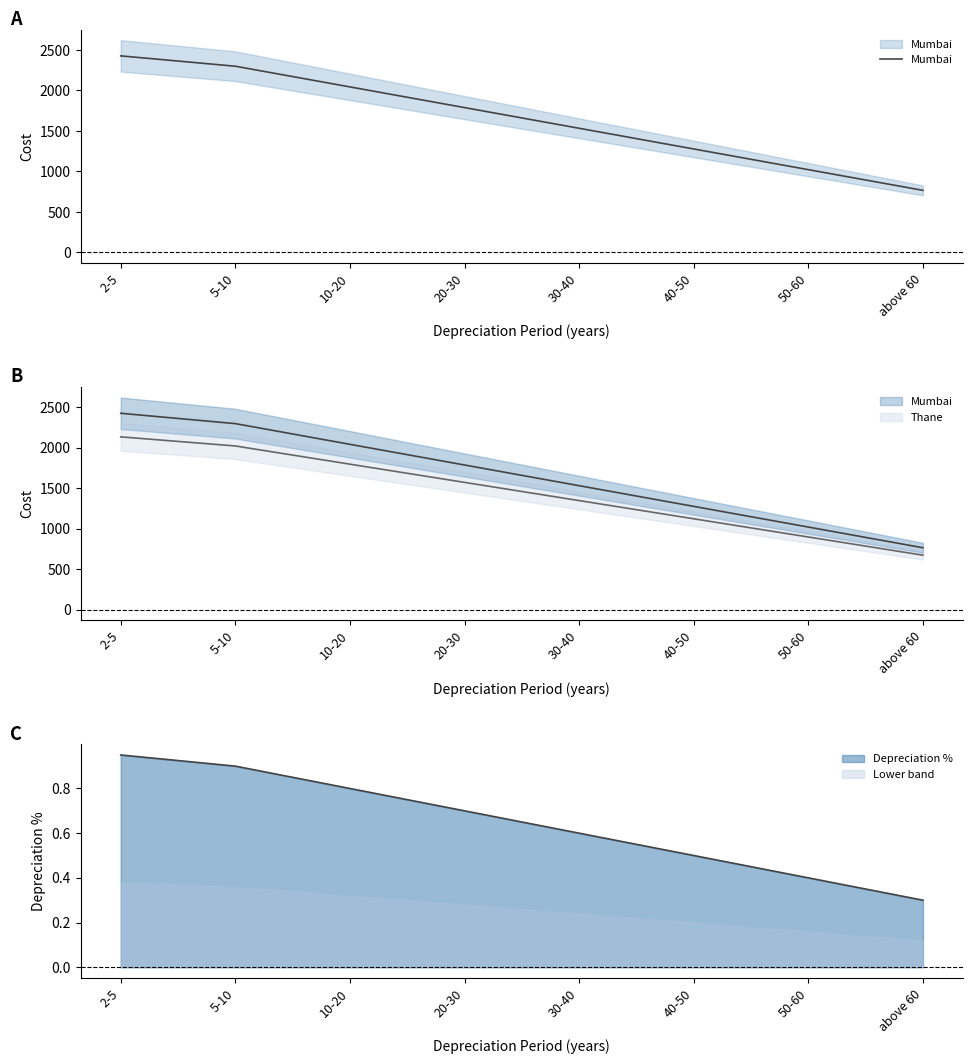

True or false: the data shows 1021.9 at 50-60.

True